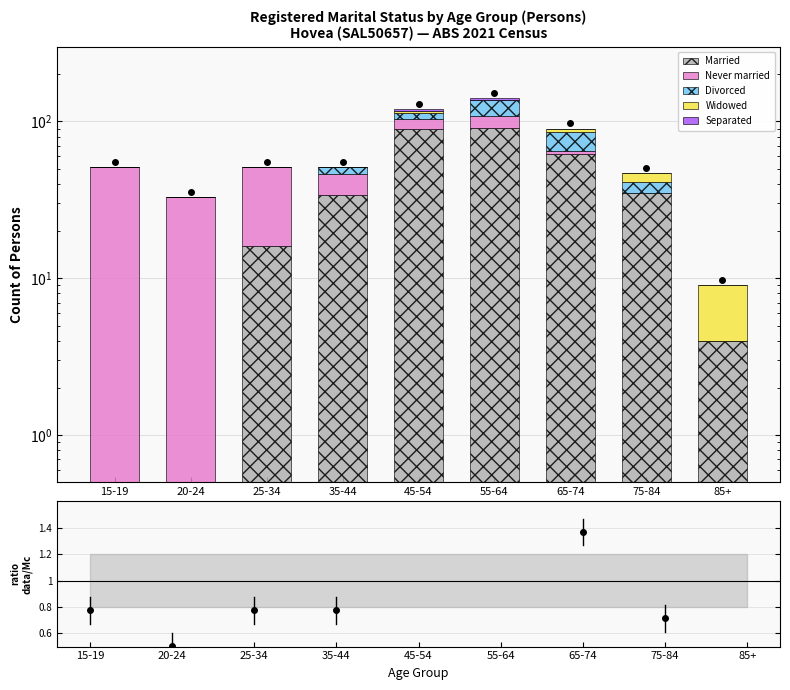

What is the maximum value shown in the chart?

91.0